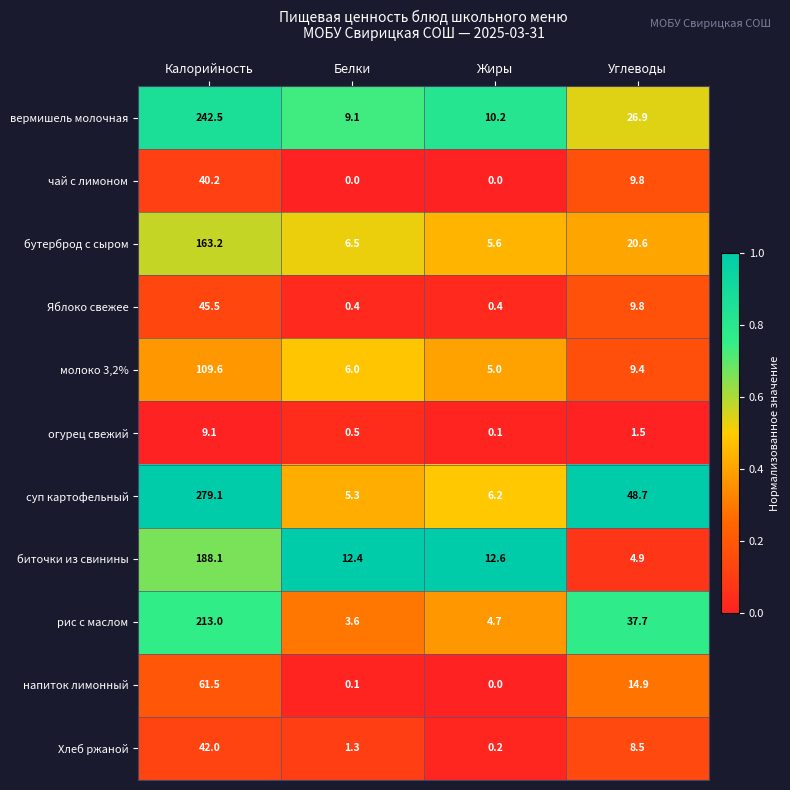

What is the difference between the суп картофельный values at Белки and Жиры?

0.9